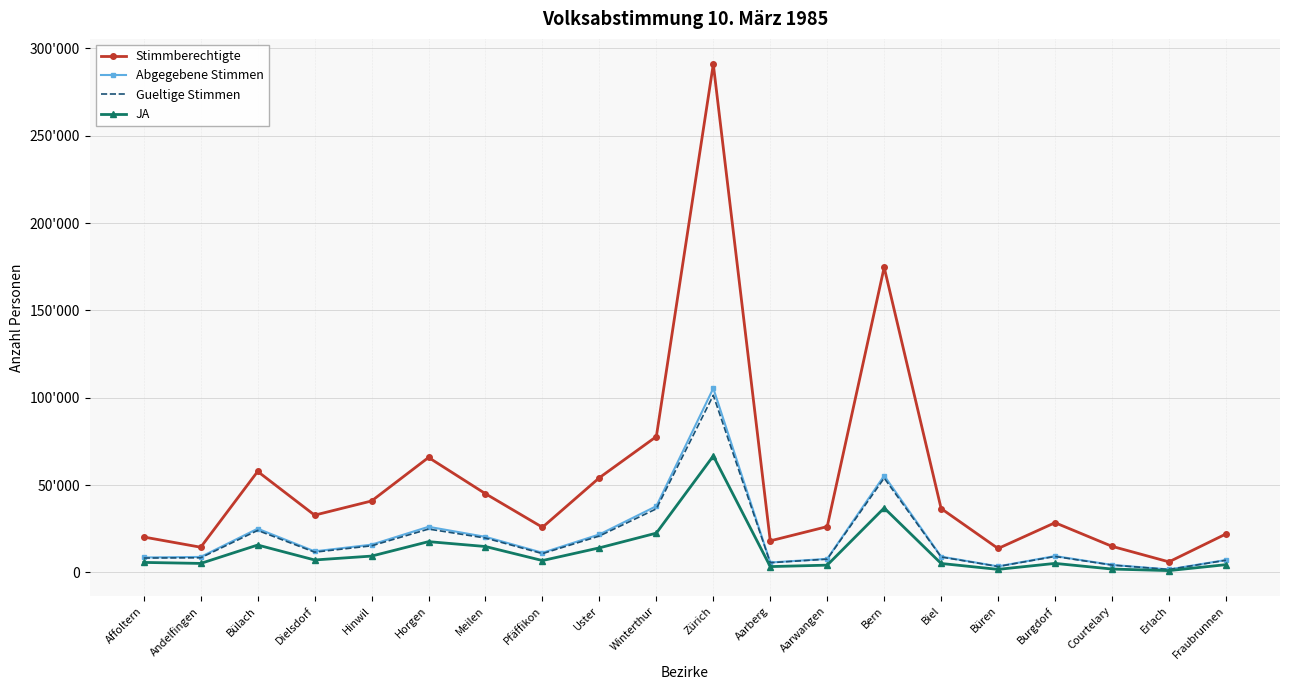

True or false: JA has more than 2 points higher than both neighbors.

True